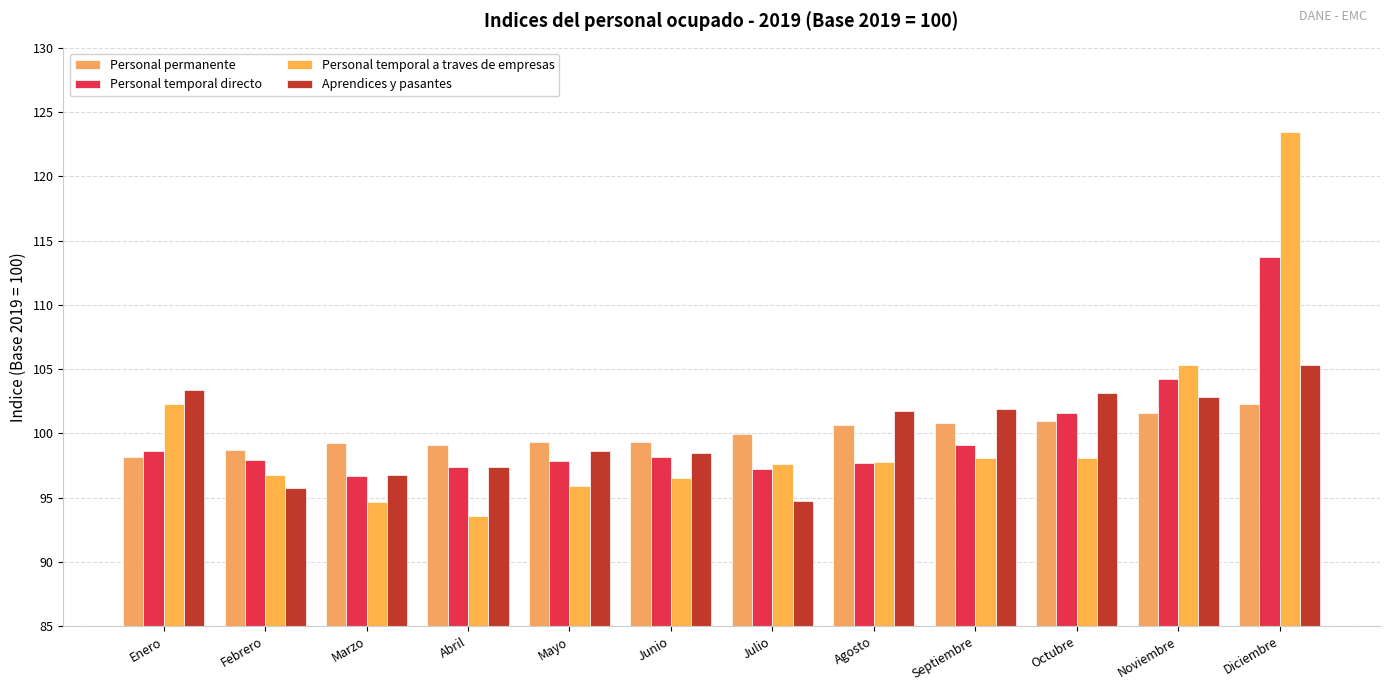

Rank the series by their maximum value, from lowest to highest.

Personal permanente, Aprendices y pasantes, Personal temporal directo, Personal temporal a traves de empresas